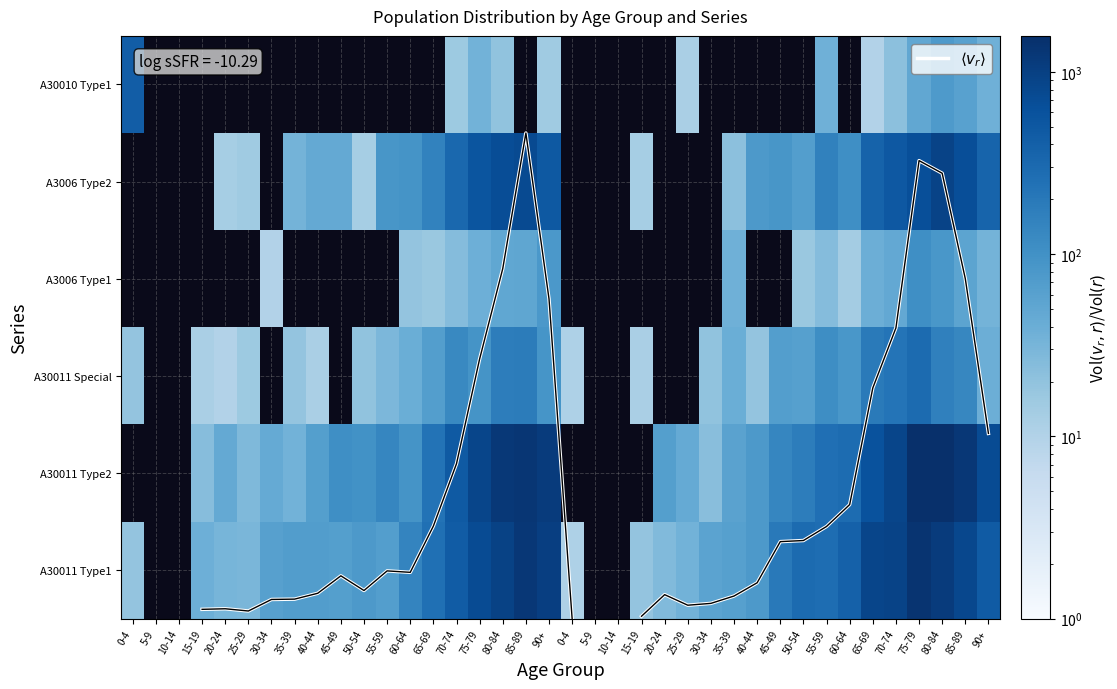

Is it true that A3006 Type1 equals 50.0 at 80-84?

True